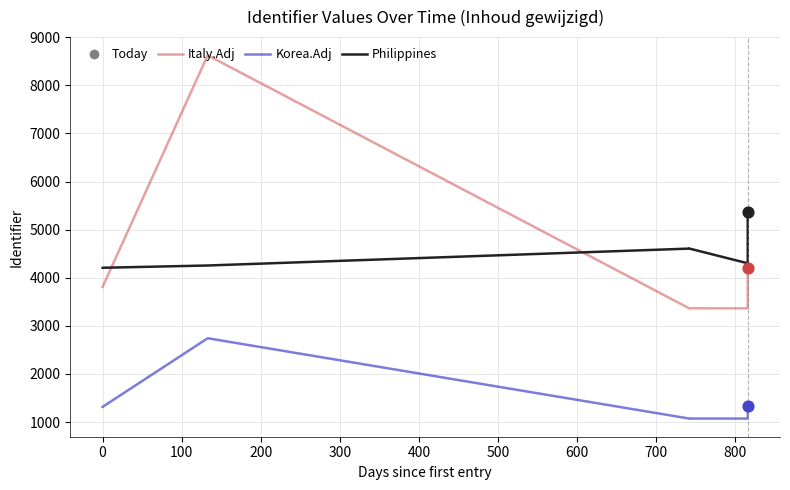

Which series has the widest spread of Y values?

Italy.Adj